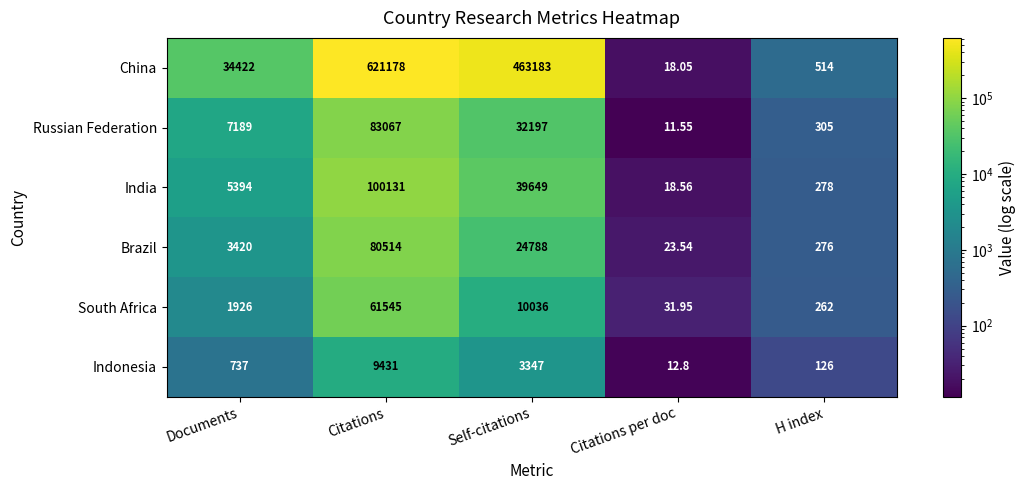

Count the number of categories in the chart.

5